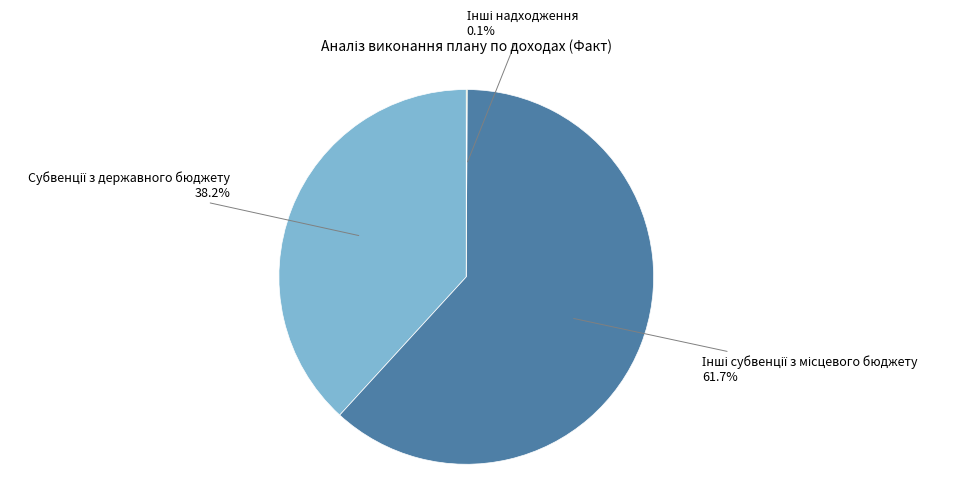

Is there any slice that represents more than half of the pie?

Yes